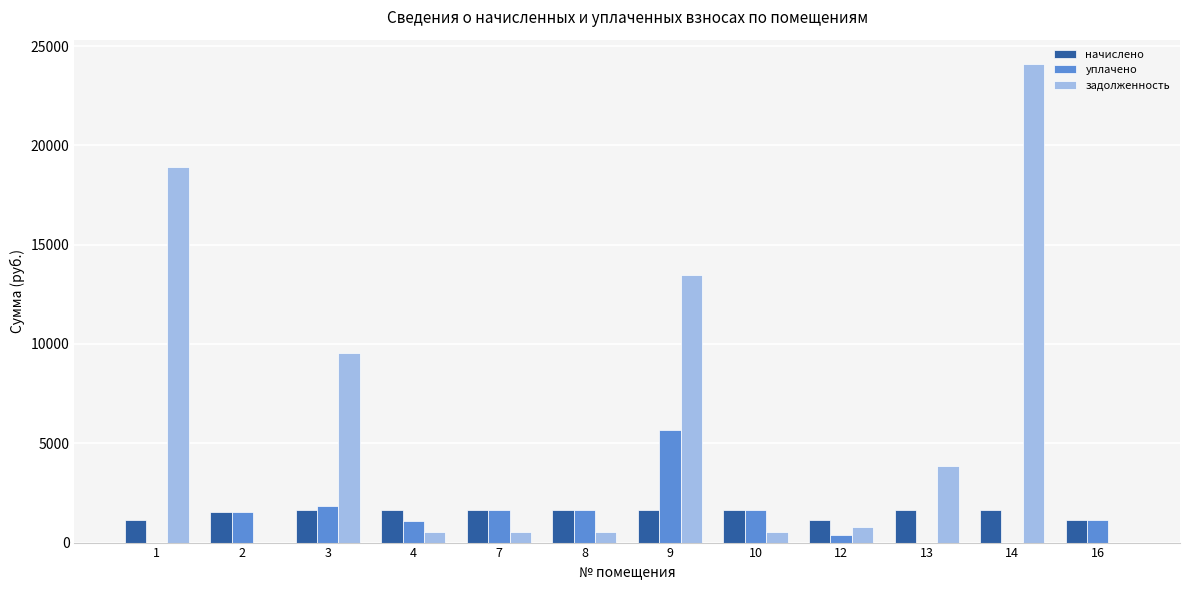

How many values in the уплачено series exceed 1539?

6